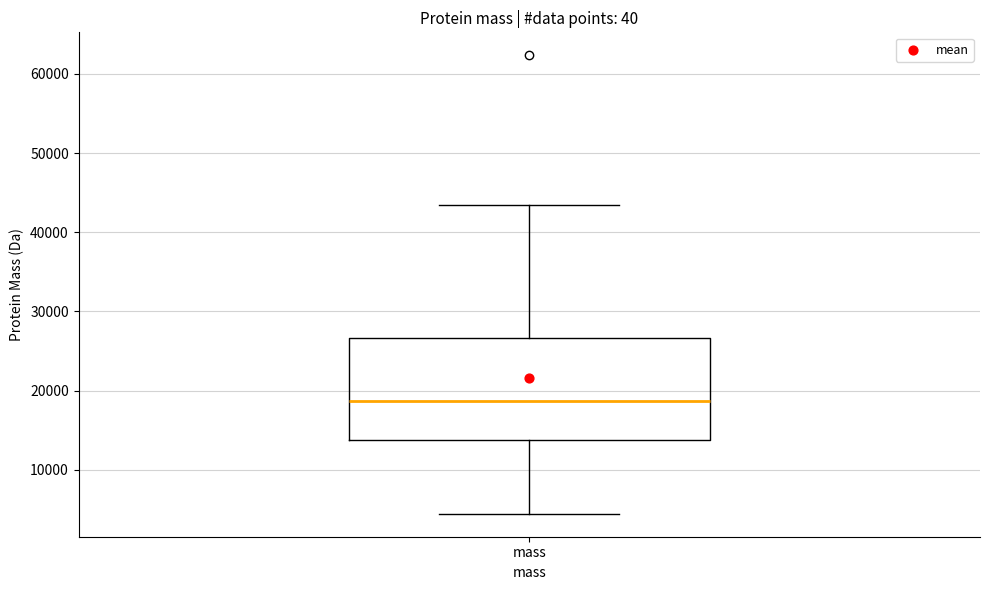

Where does the lower whisker of the box for mass end on the y-axis? The values are not printed on the chart, so give them approximately, as read against the axis.

4000